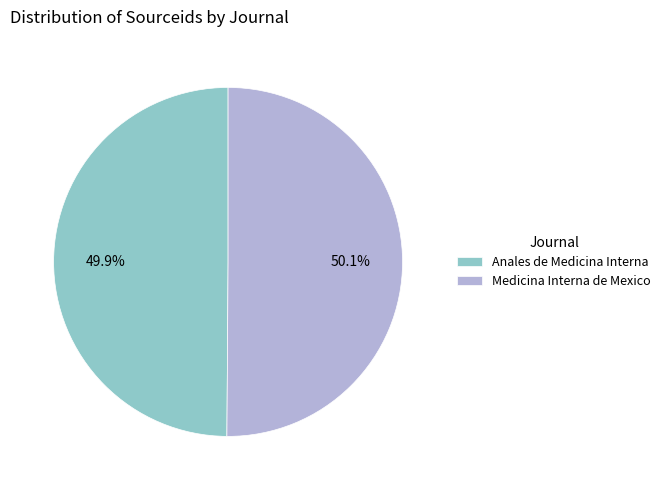

What is the ratio of the value at Medicina Interna de Mexico to the value at Anales de Medicina Interna?

1.0